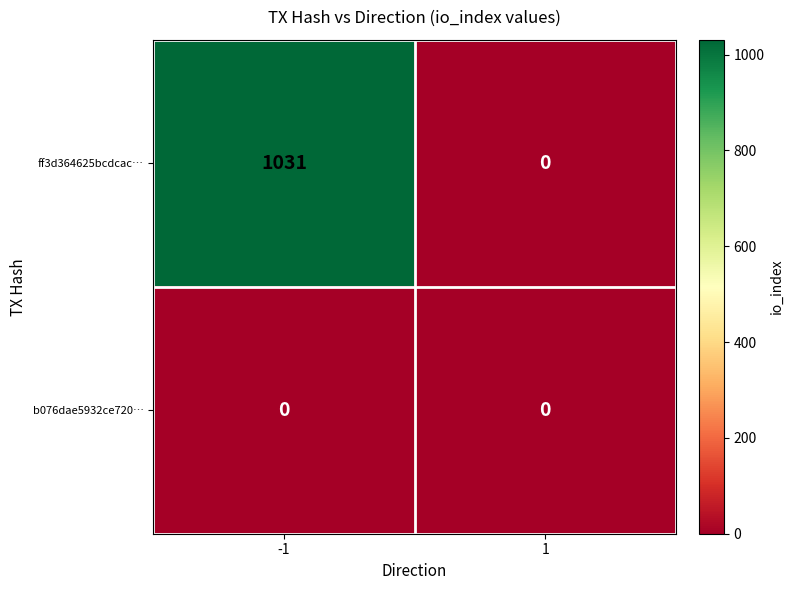

Reading left to right, transcribe all the data shown in this chart.

ff3d364625bcdcac…: 1031	0
b076dae5932ce720…: 0	0